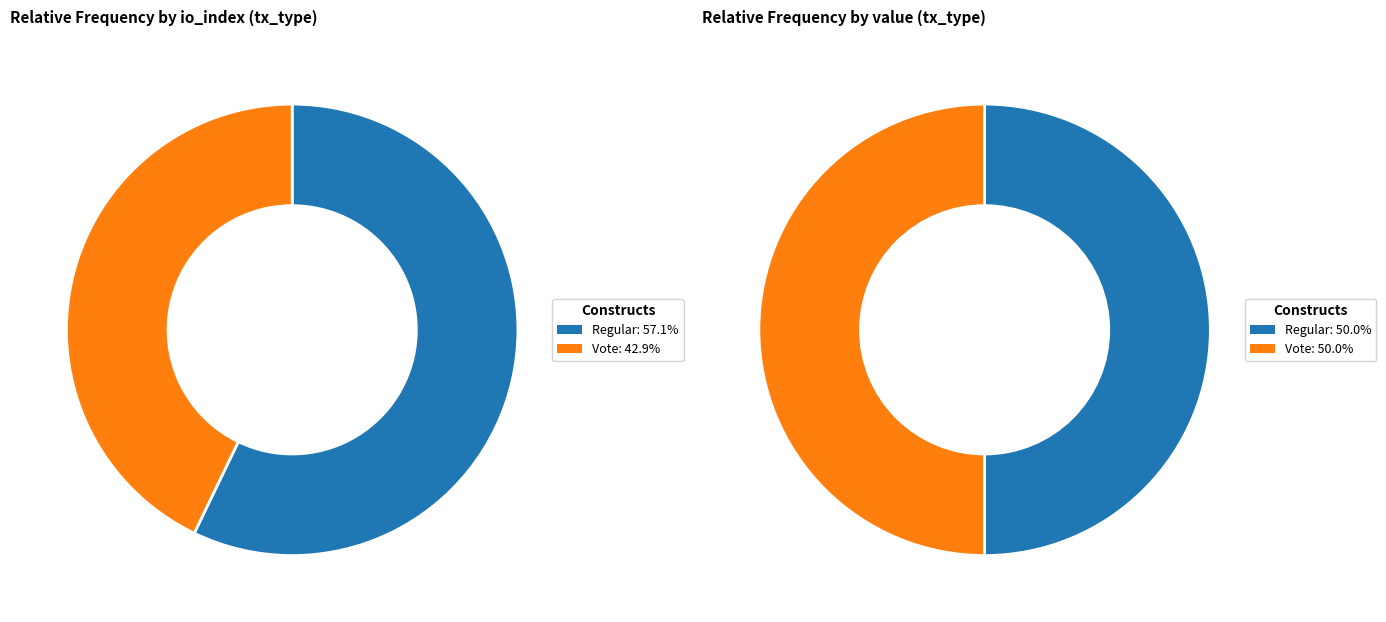

What percentage do Regular and Vote together represent?

100.0%